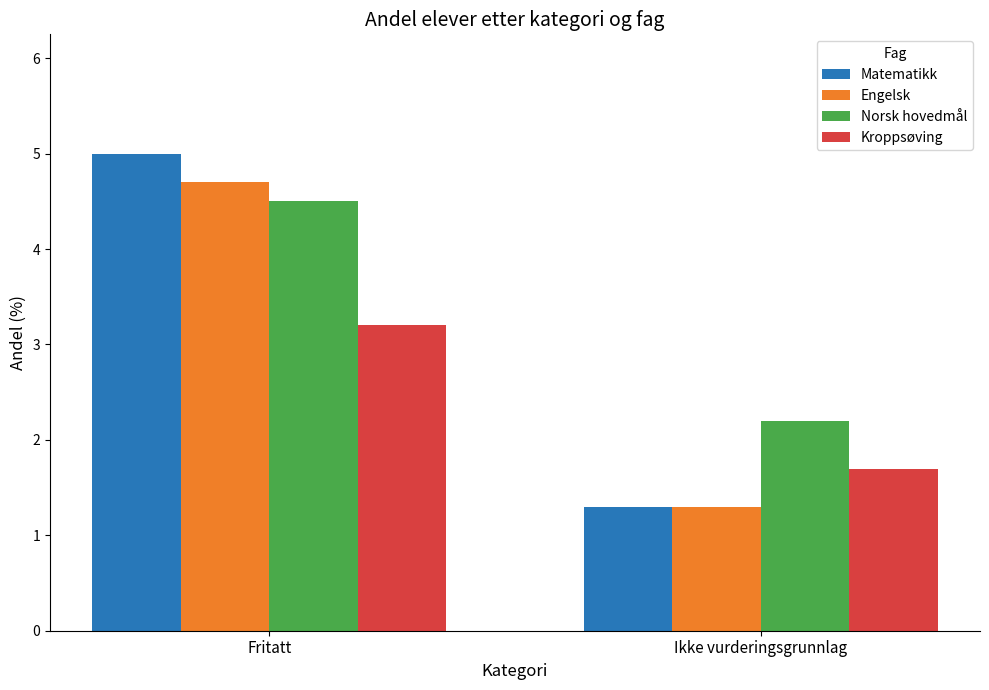

Is it true that Engelsk equals 1.3 at Ikke vurderingsgrunnlag?

True